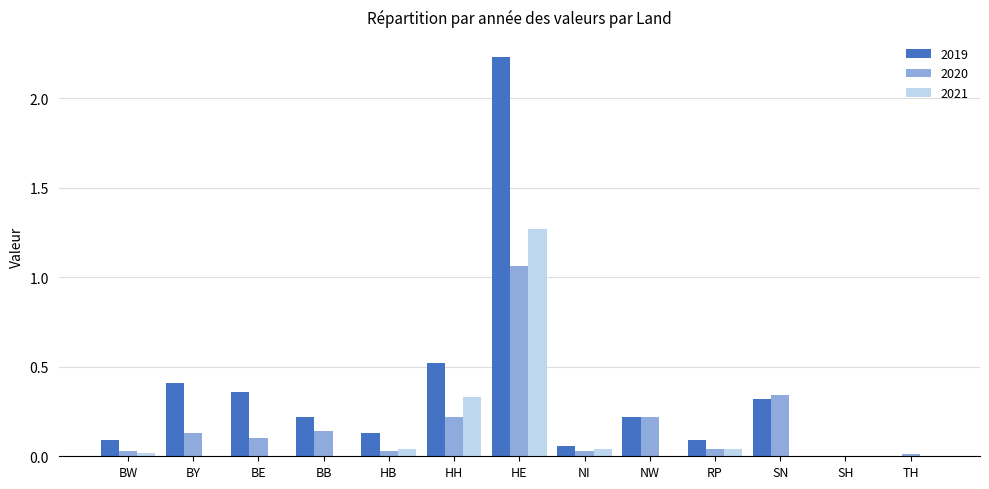

Between BY and SH, which series saw the biggest shift?

2019